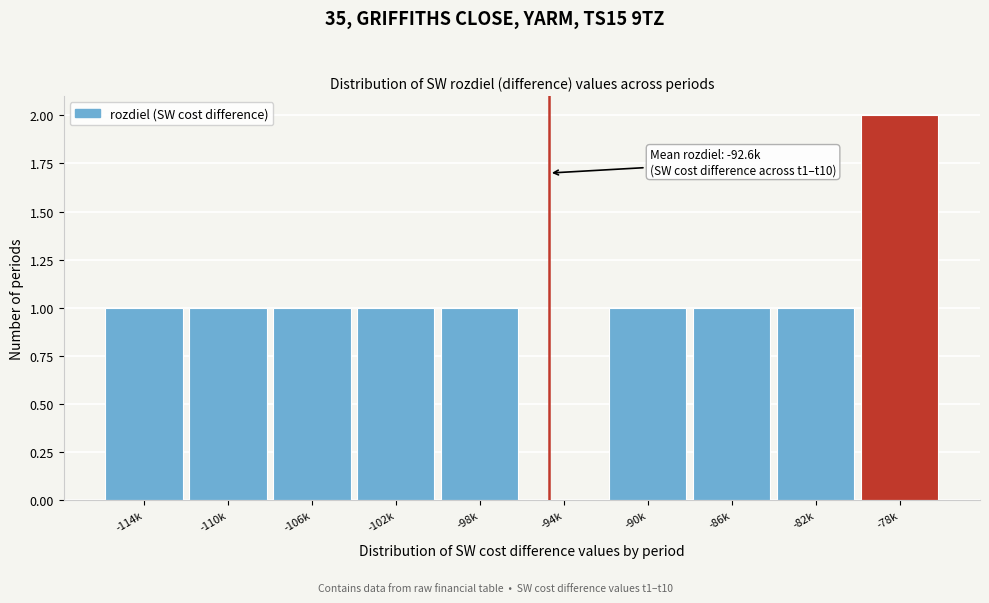

Reading left to right, list all the values displayed in this chart.

-114k=1	-110k=1	-106k=1	-102k=1	-98k=1	-94k=0	-90k=1	-86k=1	-82k=1	-78k=2